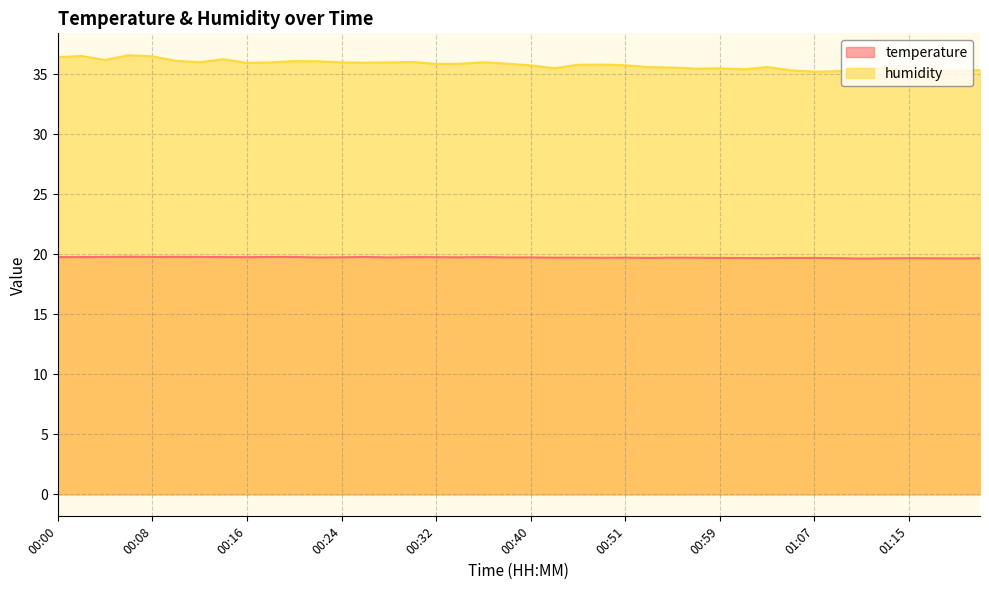

True or false: humidity has a value of 36.0 at 00:18.

True